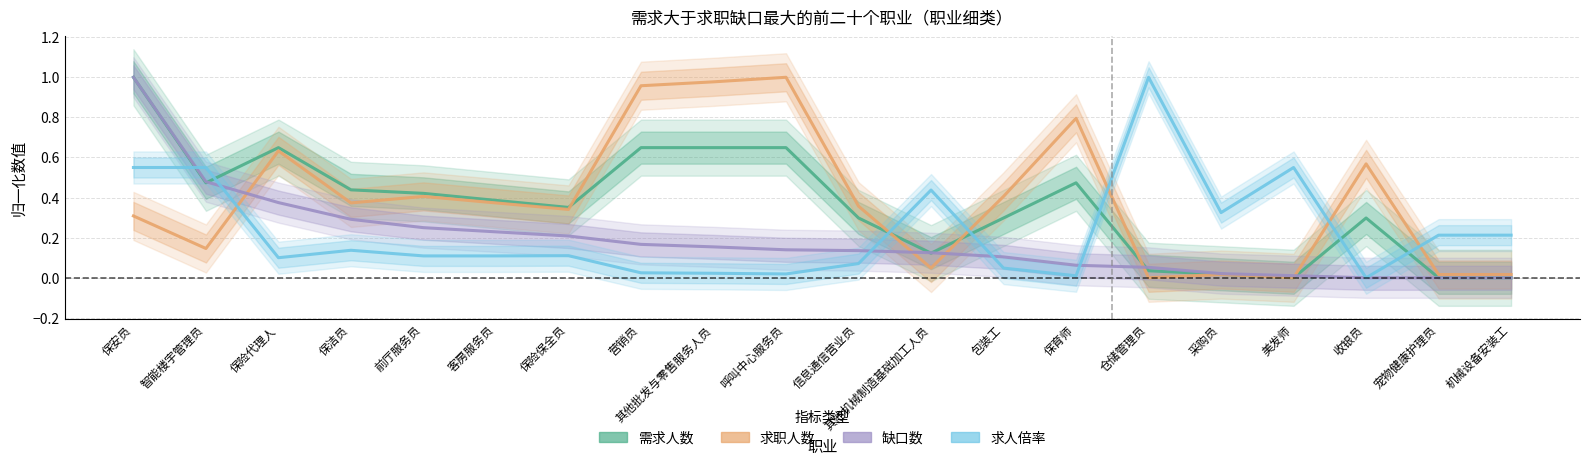

How many times do 求职人数 and 求人倍率 cross each other?

6